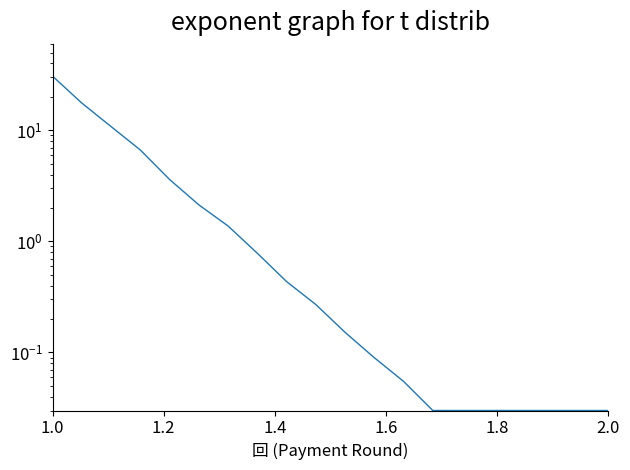

What is the difference between the second highest and second lowest values?

17.6